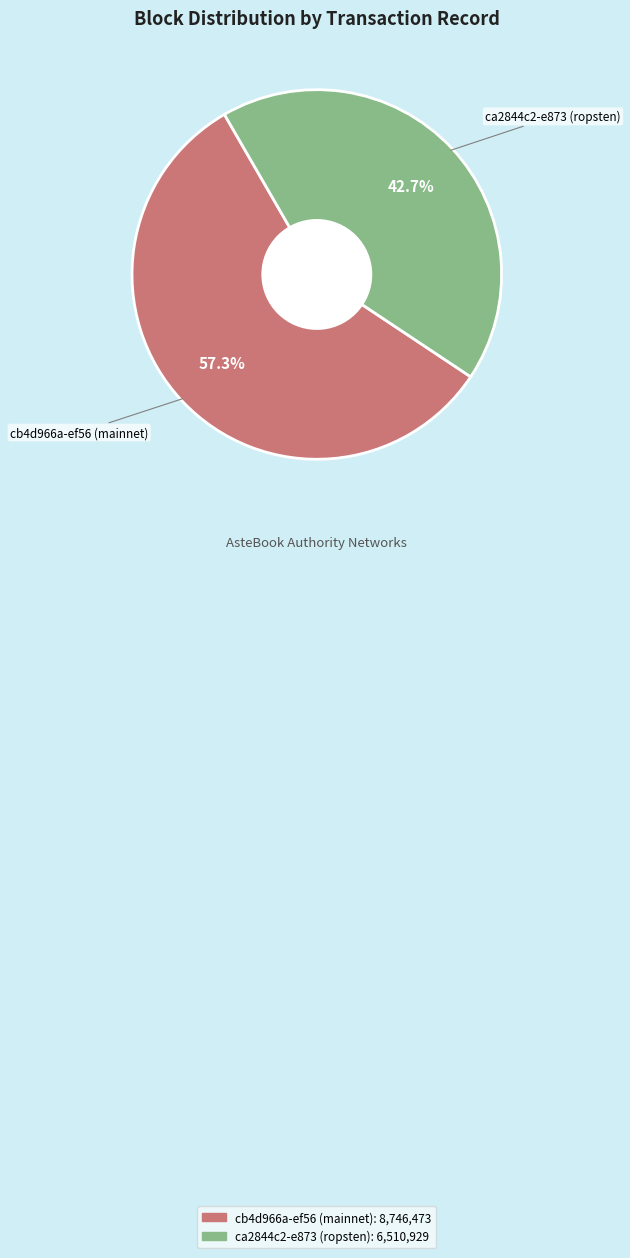

To the nearest percent, what percentage of the pie is ca2844c2-e873 (ropsten)?

43%